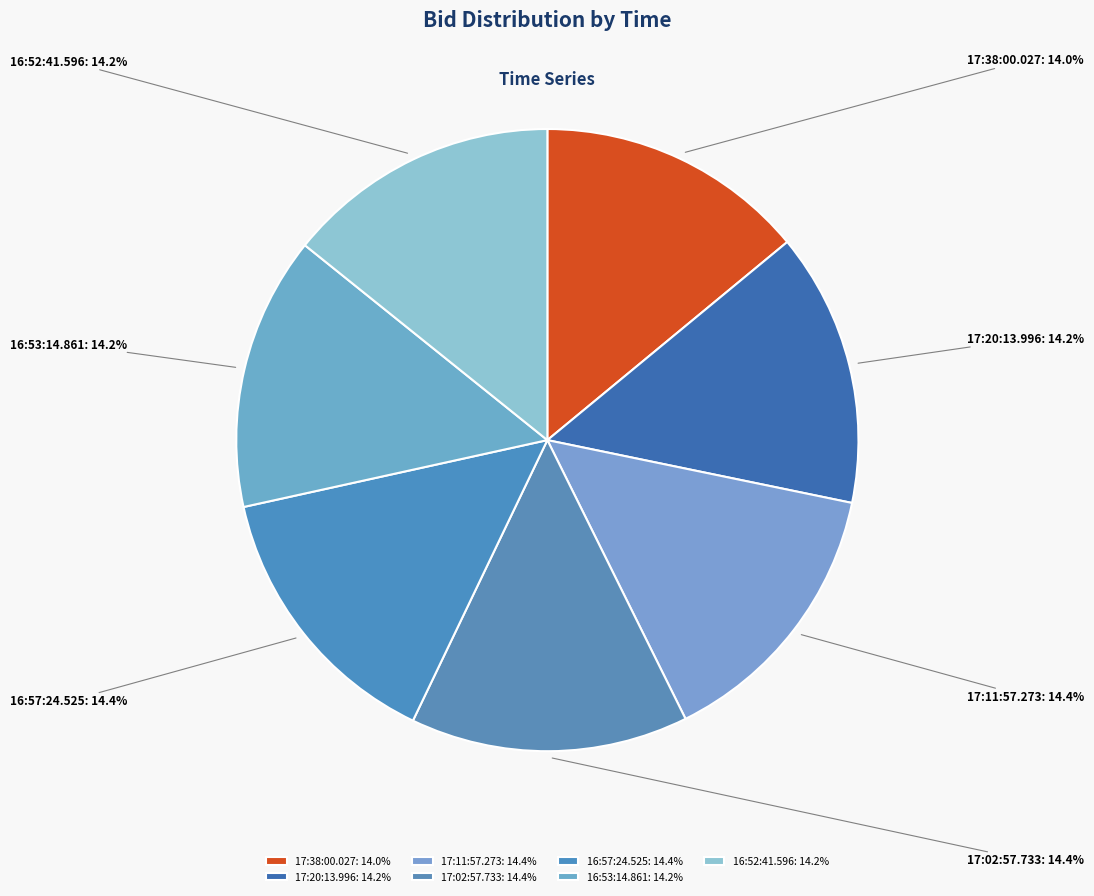

Is the sum of 16:52:41.596 and 16:53:14.861 greater than half?

No